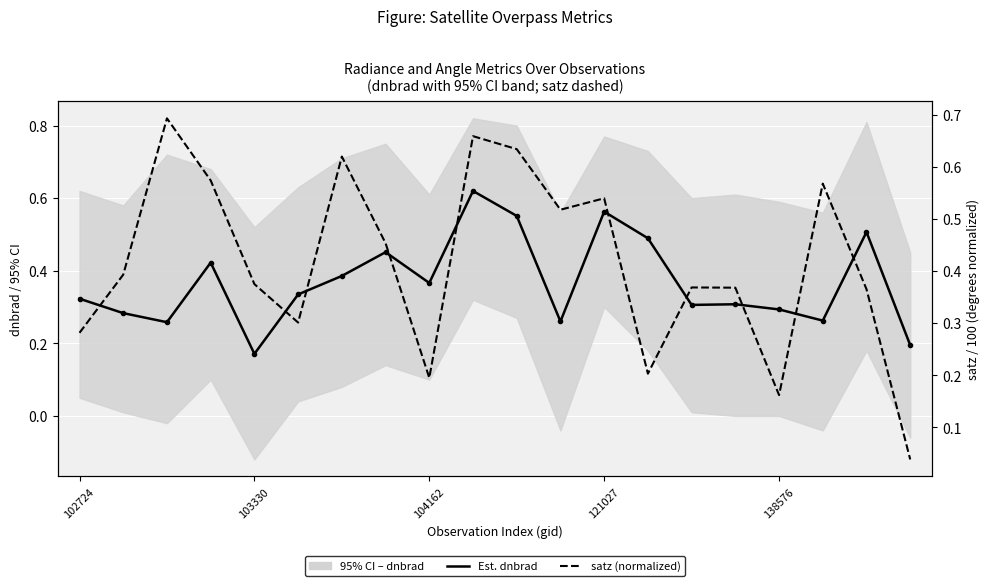

What is the highest value of the Est. dnbrad series?

0.6